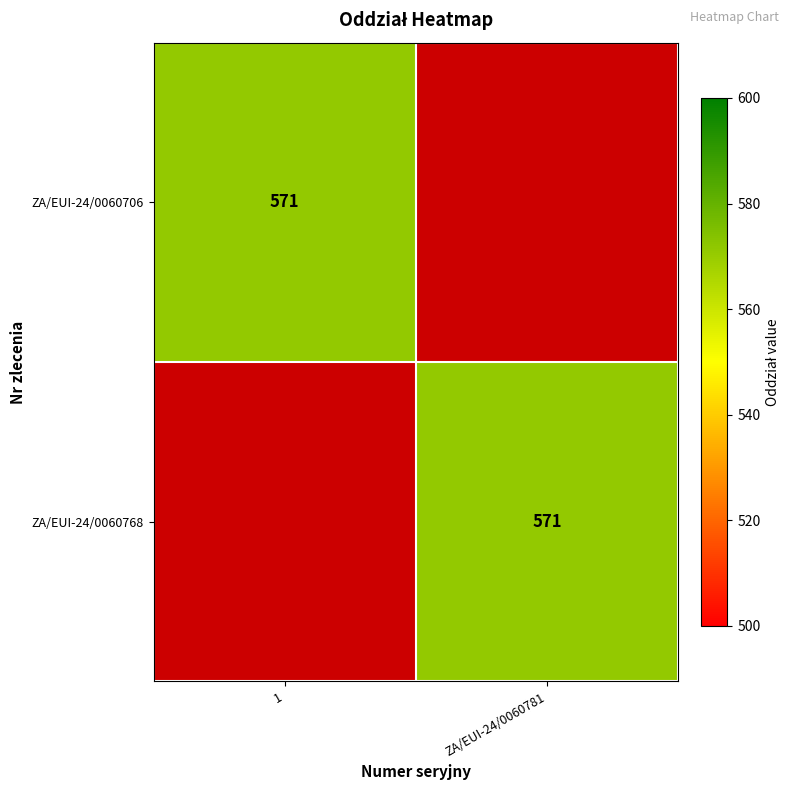

The ZA/EUI-24/0060706 series shows 147 at 1. True or false?

False